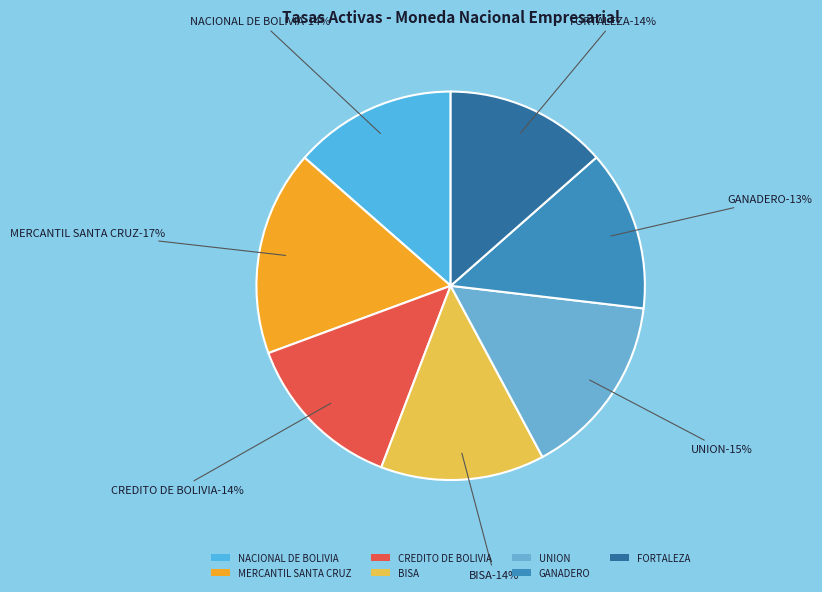

Count the number of slices in the pie.

7